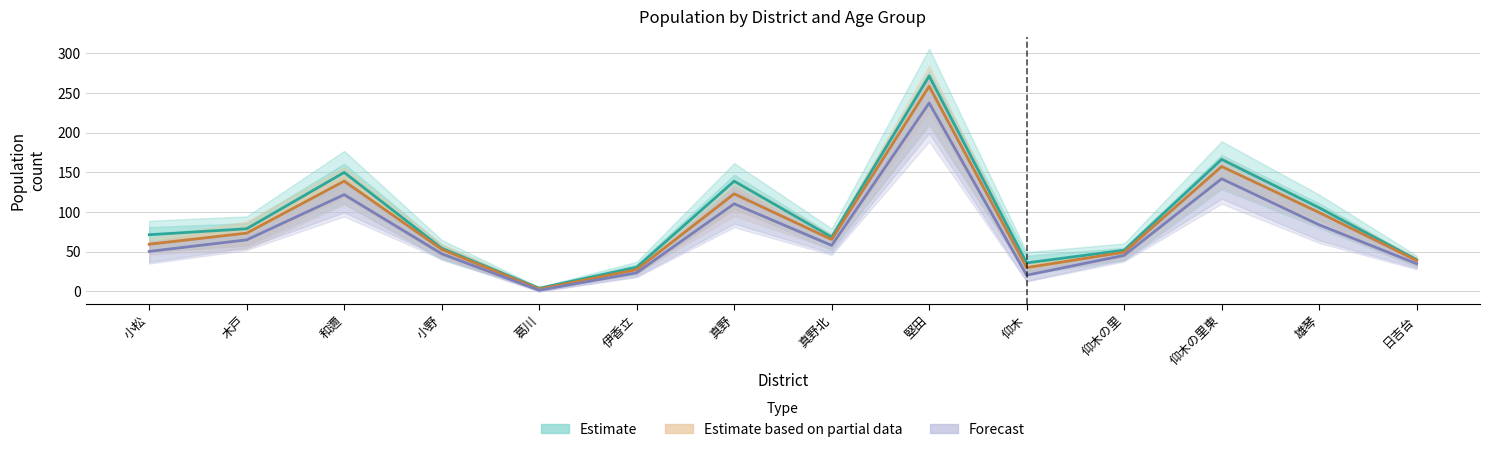

Rank the categories by Estimate value from lowest to highest.

葛川, 伊香立, 仰木, 日吉台, 仰木の里, 小野, 真野北, 小松, 木戸, 雄琴, 真野, 和邇, 仰木の里東, 堅田